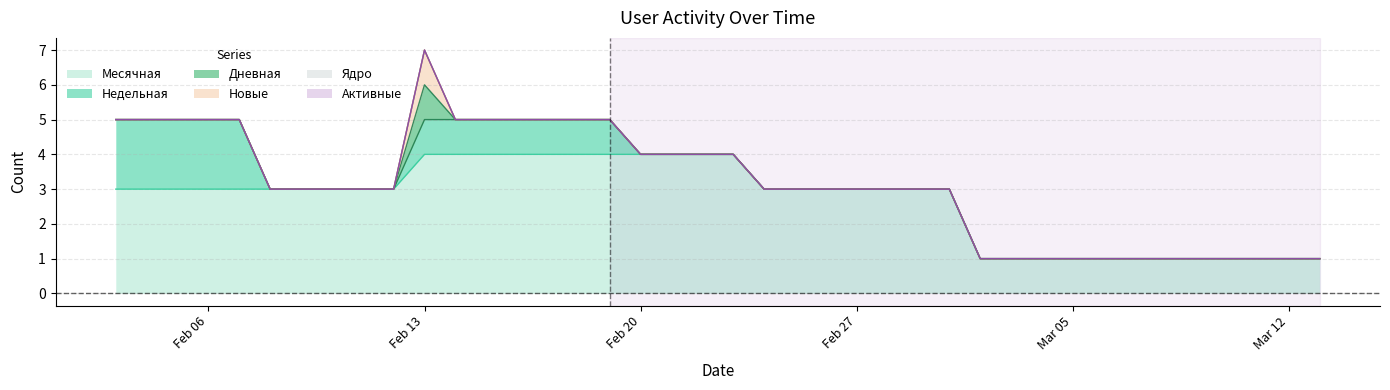

Which series changed the most between 2024-03-03 and 2024-02-21?

Месячная